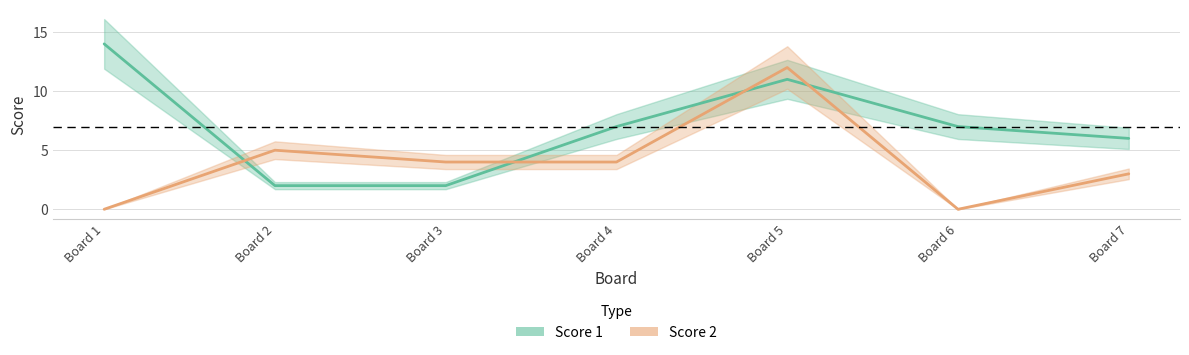

What is the spread (max minus min) of values at Board 1?

14